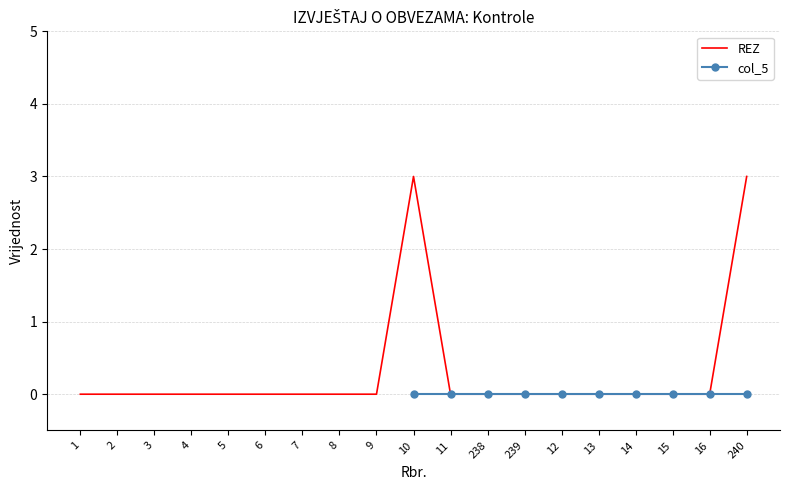

What is the sum of all values?

6